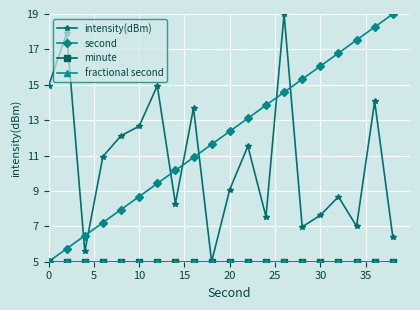

Does the chart have visible grid lines?

Yes